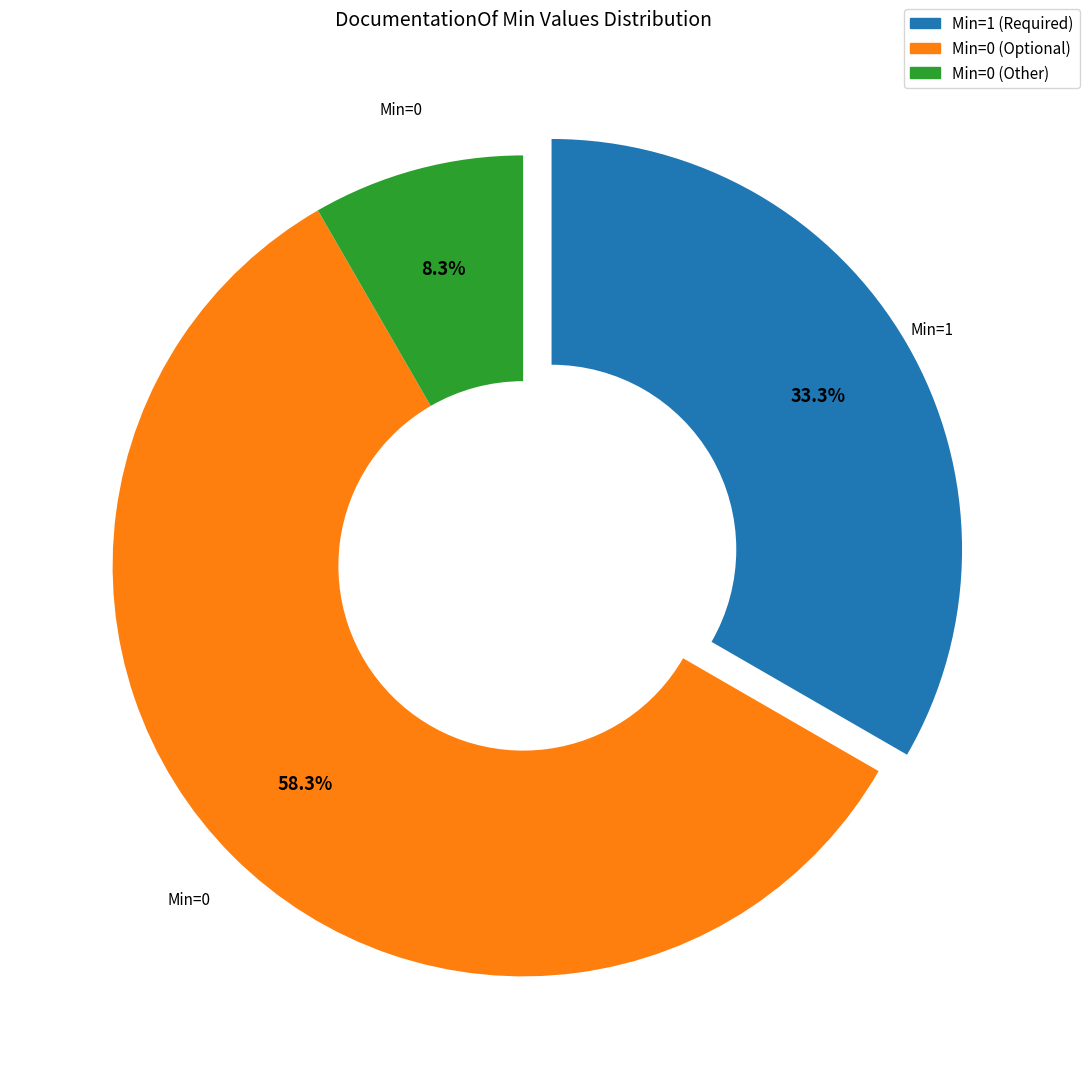

How many segments does this pie chart have?

3